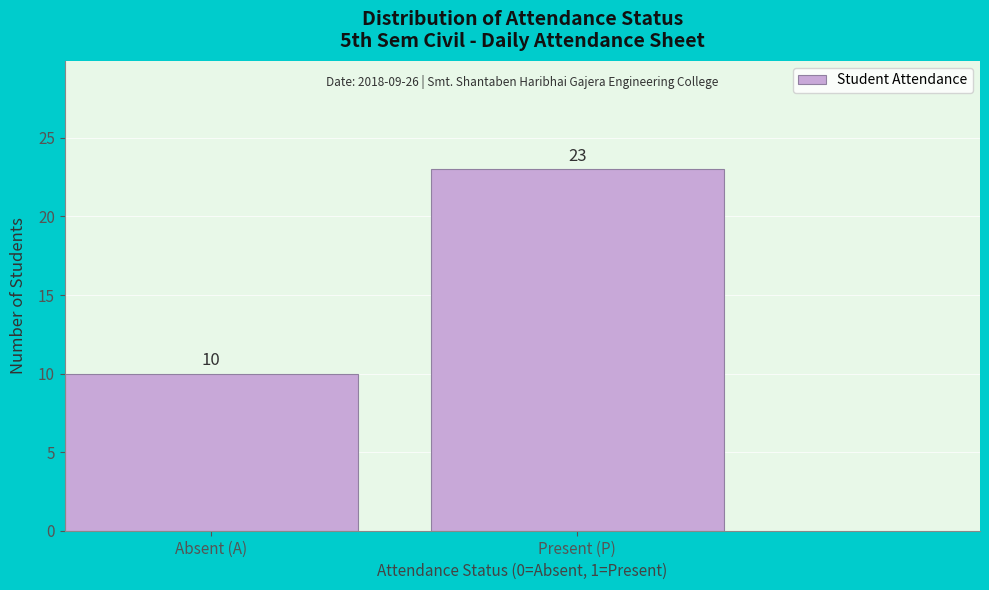

Reading right to left, list all the values displayed in this chart.

Present (P)=23	Absent (A)=10